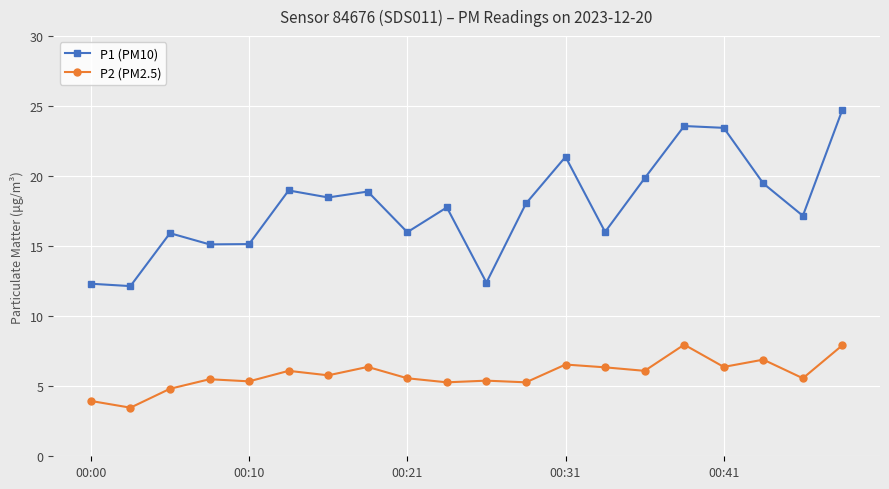

True or false: P2 (PM2.5) has more than 2 interior local peaks.

True